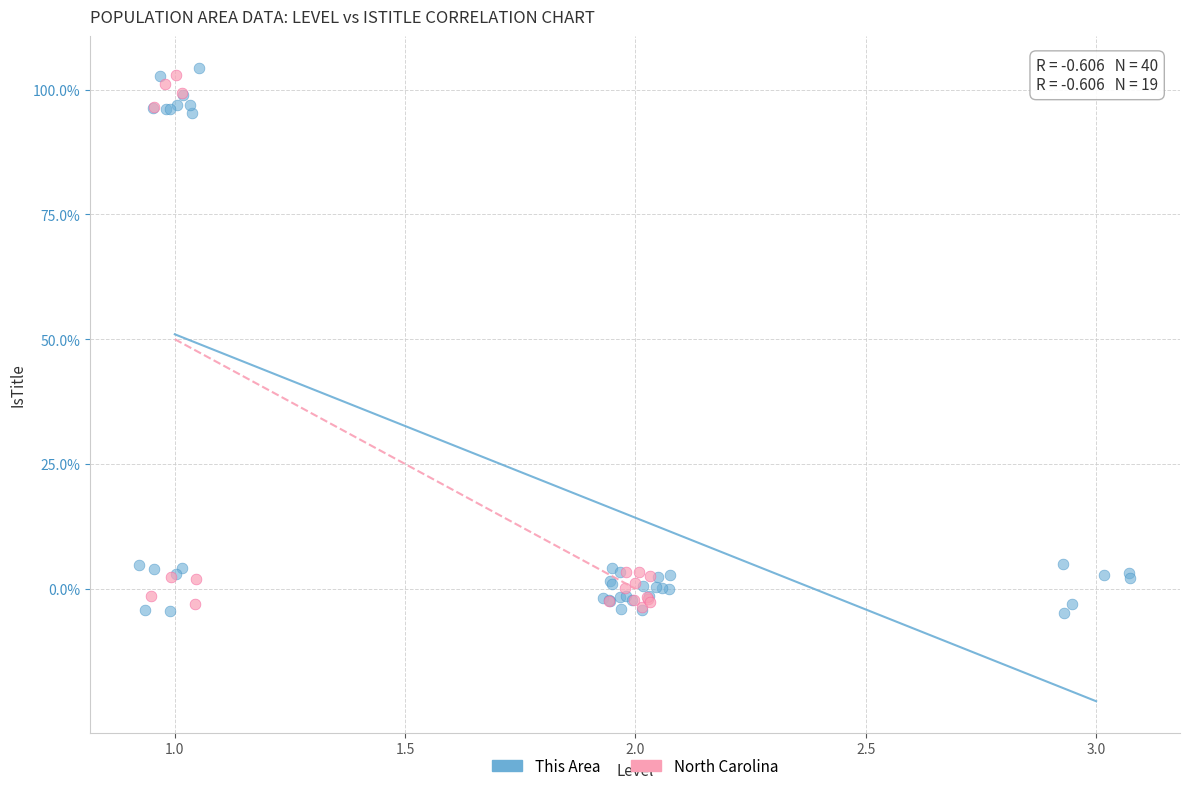

What are all the series names shown in the legend?

This Area, North Carolina